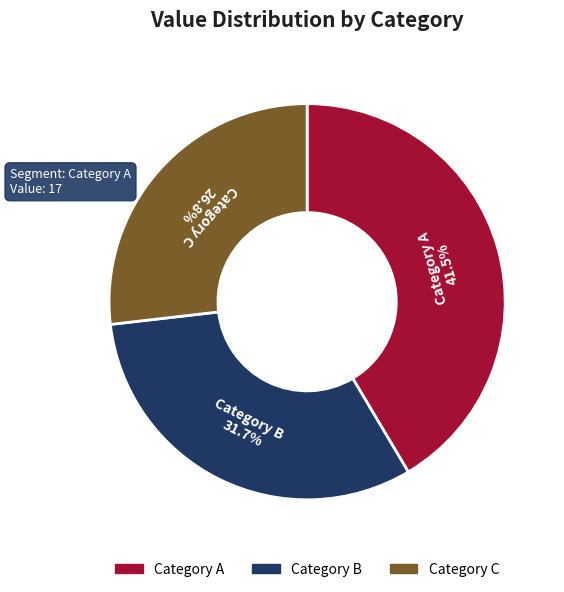

Is there a majority slice in this chart?

No